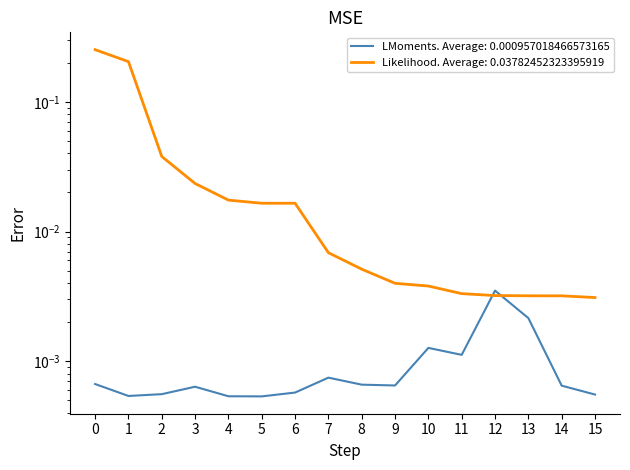

At which label is LMoments closest to 0?

5